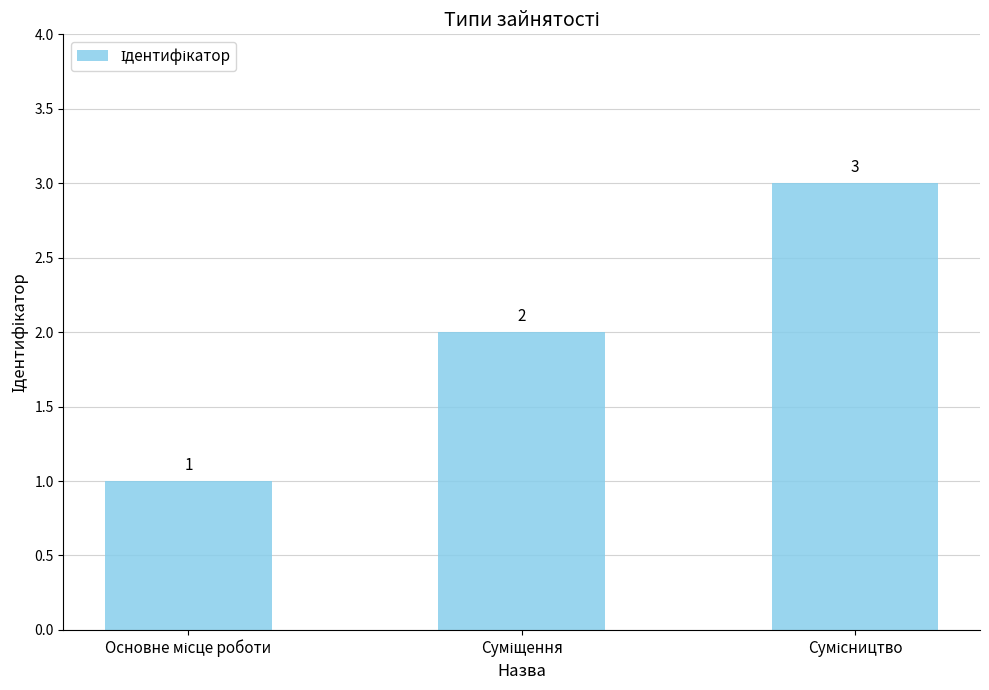

What is the greatest value displayed?

3